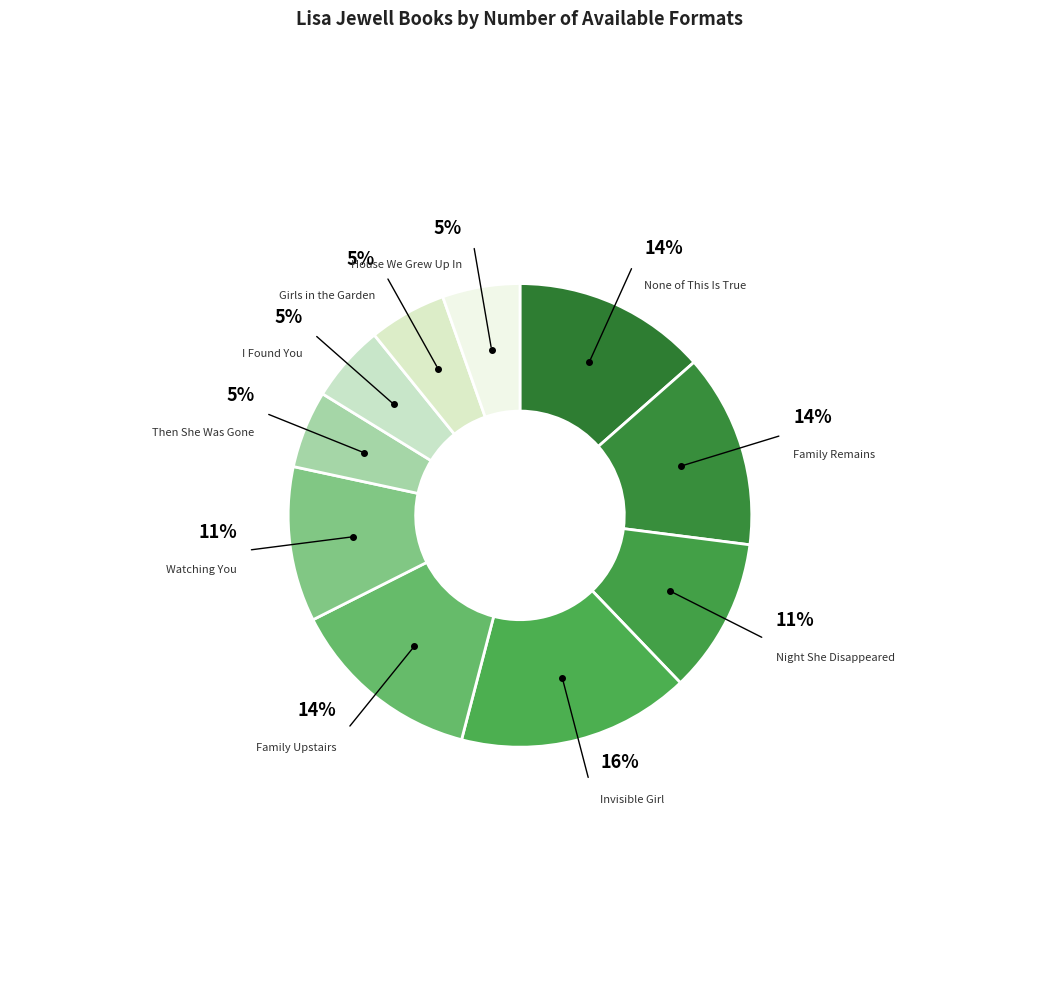

How many slices are in this pie chart?

10